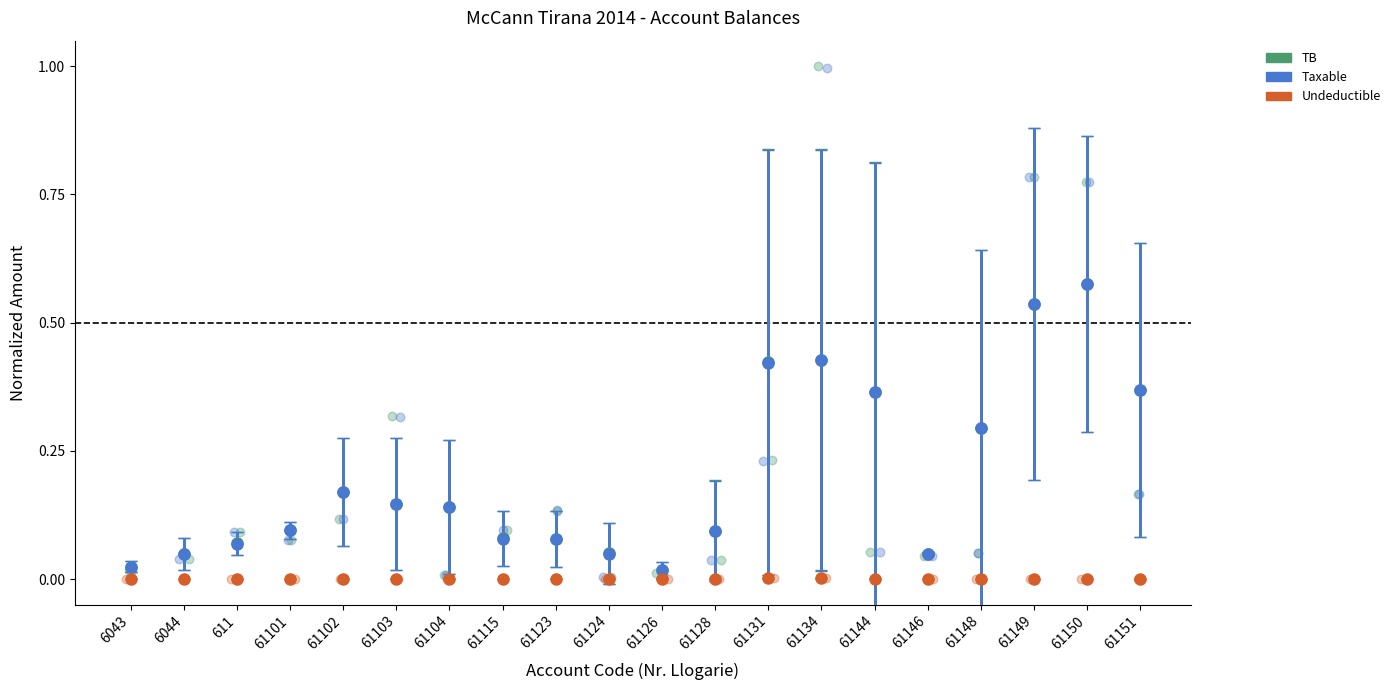

Which series has the widest spread of Y values?

TB